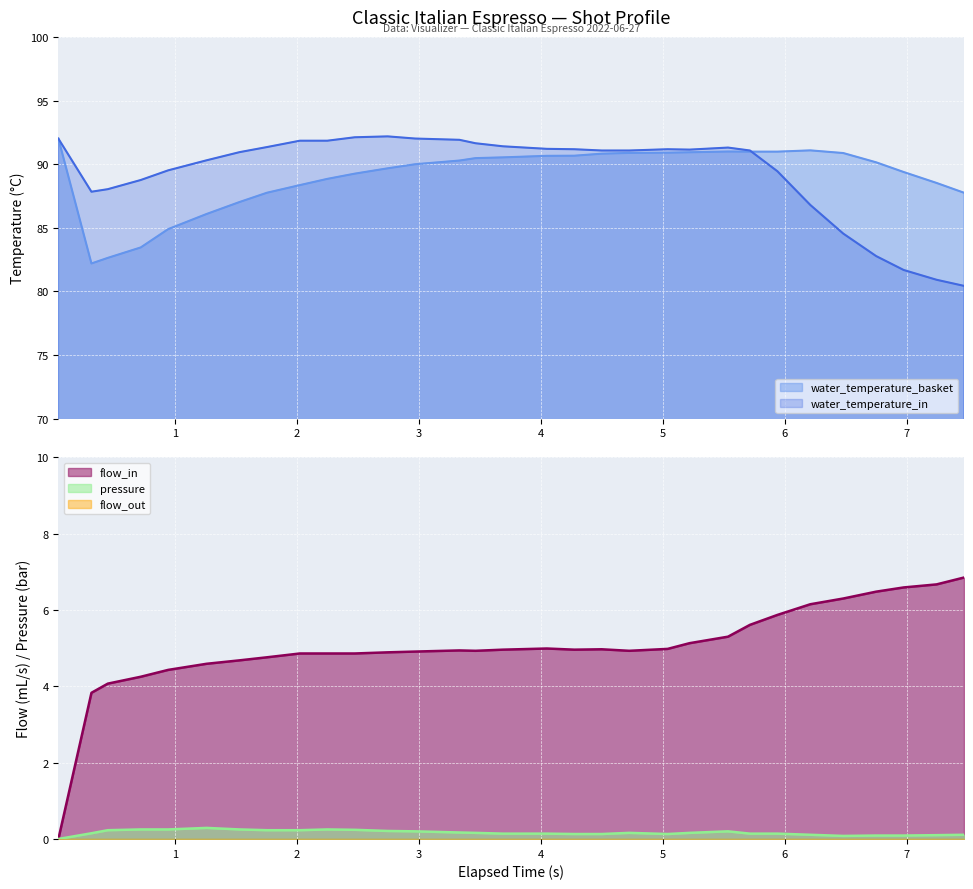

What is the maximum value shown in the chart?

92.2